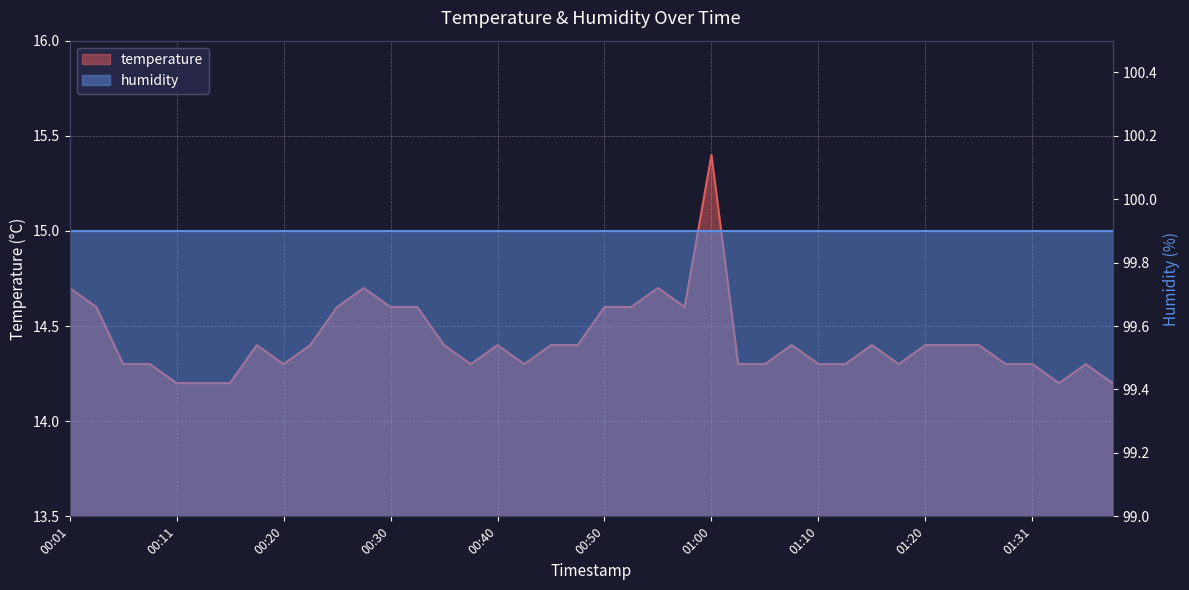

Reading left to right, what are all the values shown in this chart?

14.7	14.6	14.3	14.3	14.2	14.2	14.2	14.4	14.3	14.4	14.6	14.7	14.6	14.6	14.4	14.3	14.4	14.3	14.4	14.4	14.6	14.6	14.7	14.6	15.4	14.3	14.3	14.4	14.3	14.3	14.4	14.3	14.4	14.4	14.4	14.3	14.3	14.2	14.3	14.2